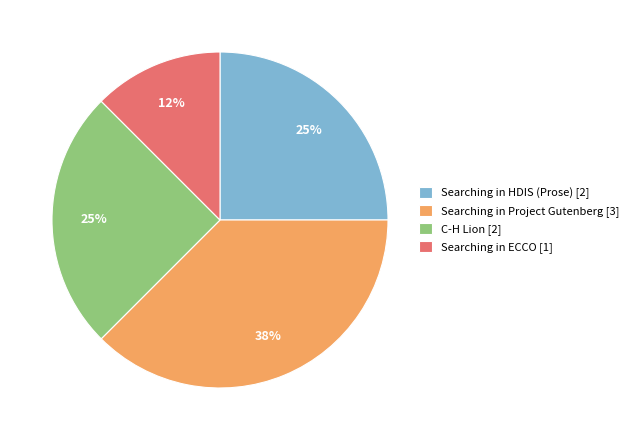

How many segments does this pie chart have?

4